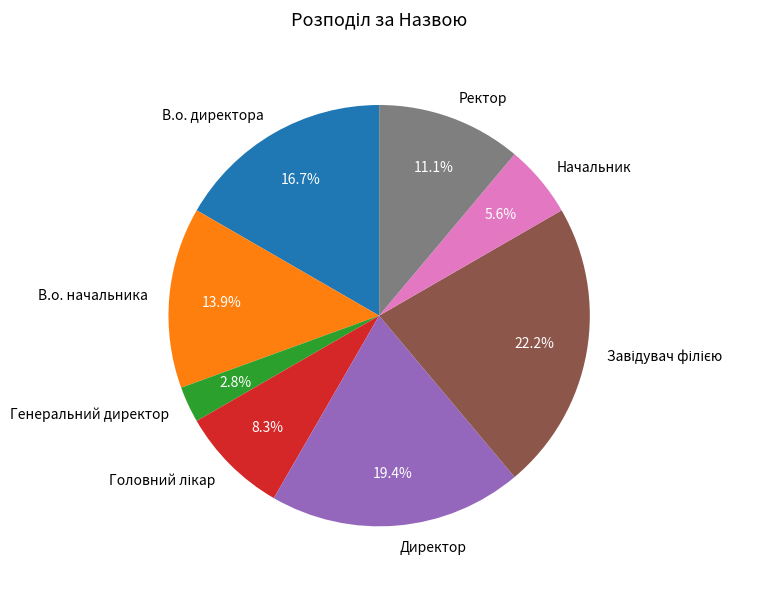

To the nearest percent, what portion does Ректор represent?

11%